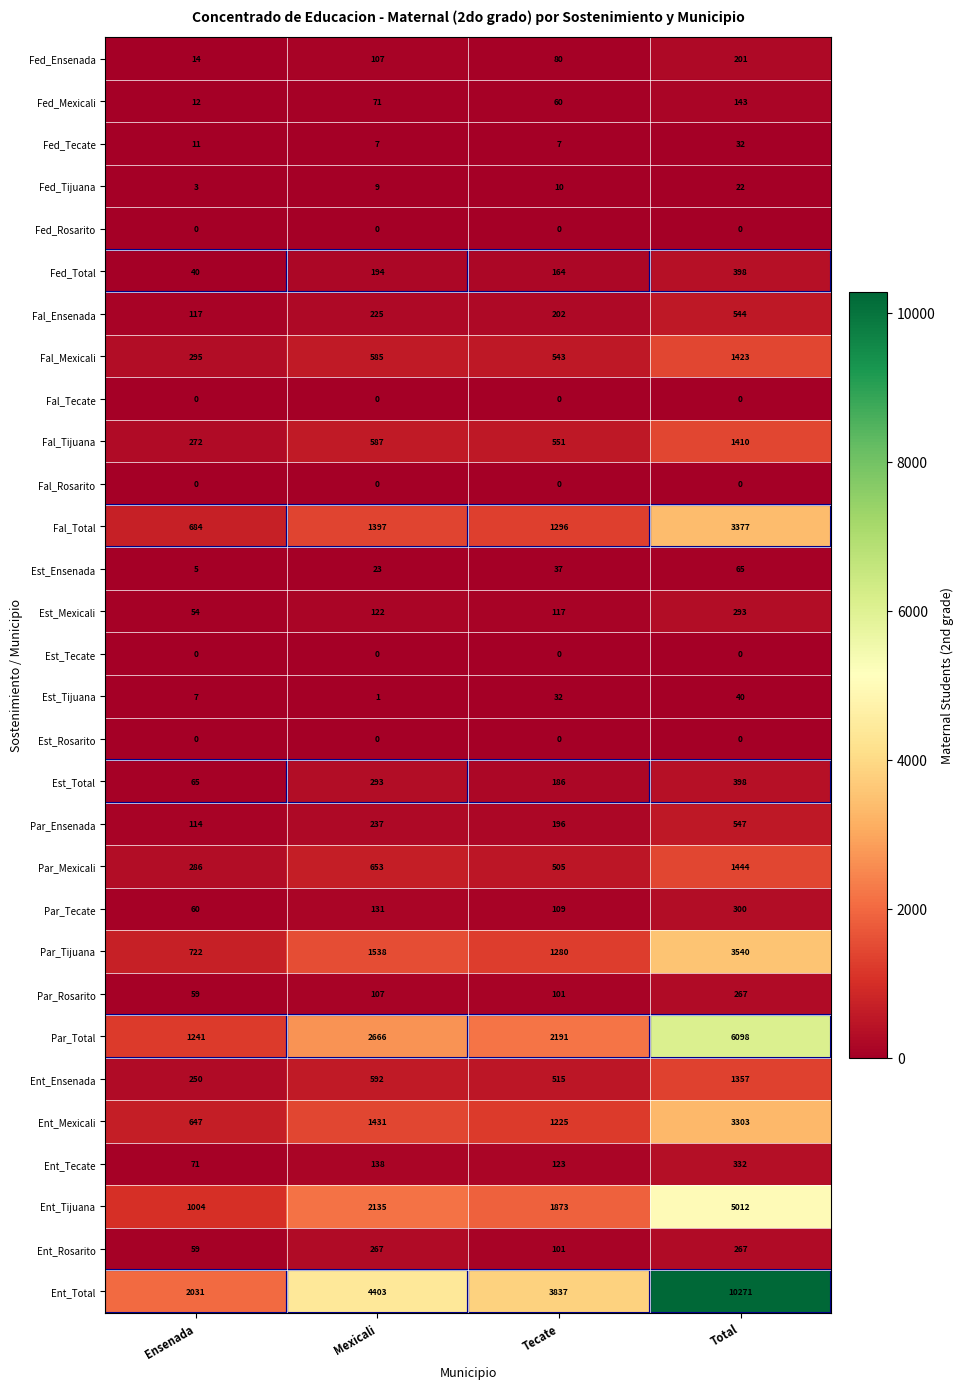

List the labels in order of Par_Total value, largest first.

Total, Mexicali, Tecate, Ensenada